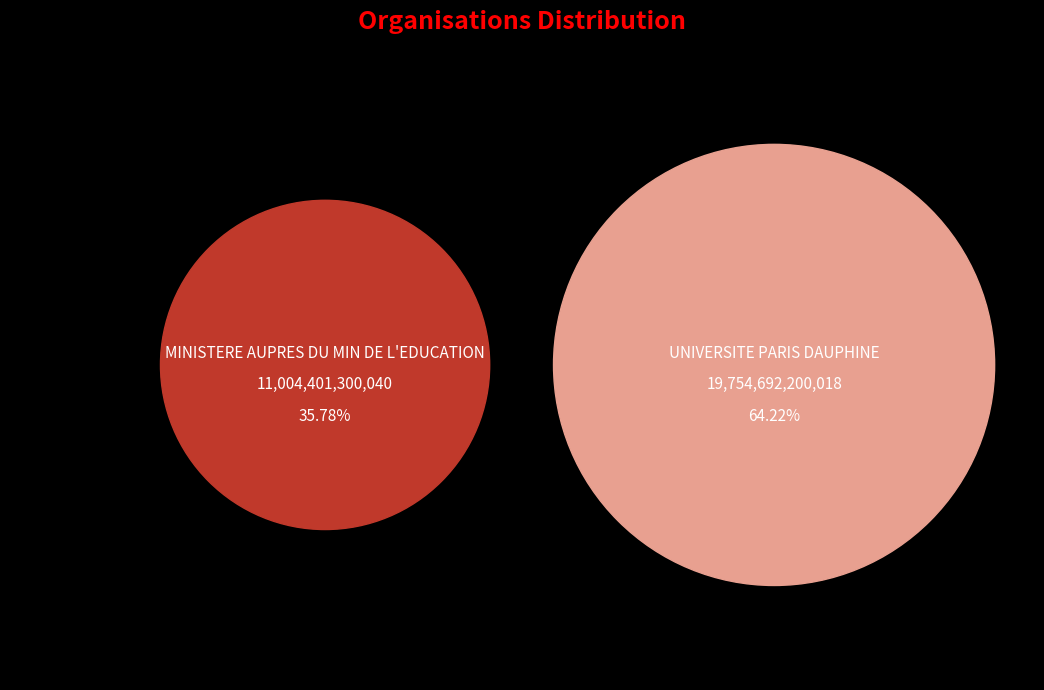

To the nearest percent, what is the difference between the MINISTERE AUPRES DU MIN DE L'EDUCATION and UNIVERSITE PARIS DAUPHINE slice percentages?

28%